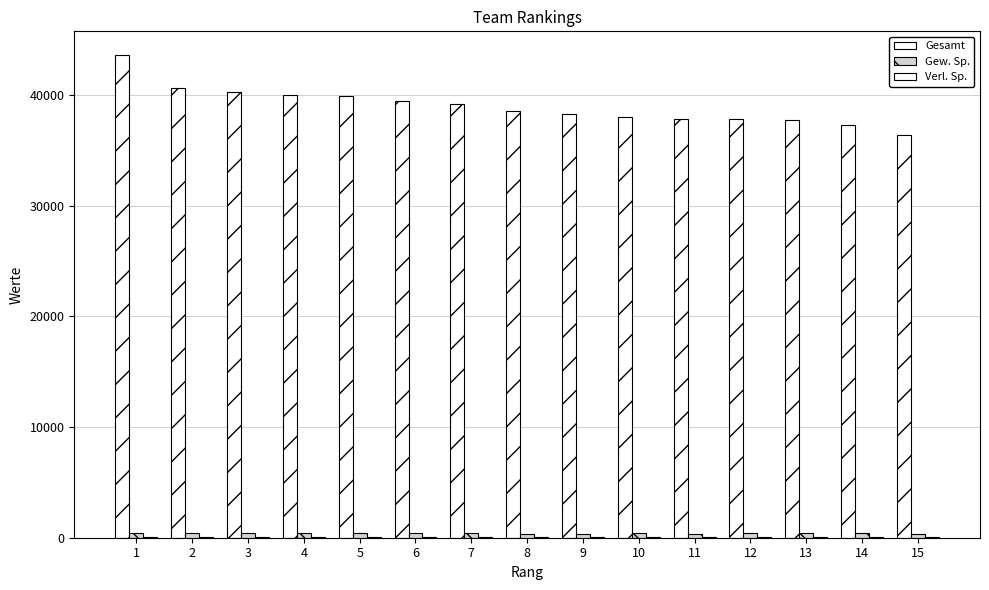

The Gesamt series shows 40655 at 2. True or false?

True